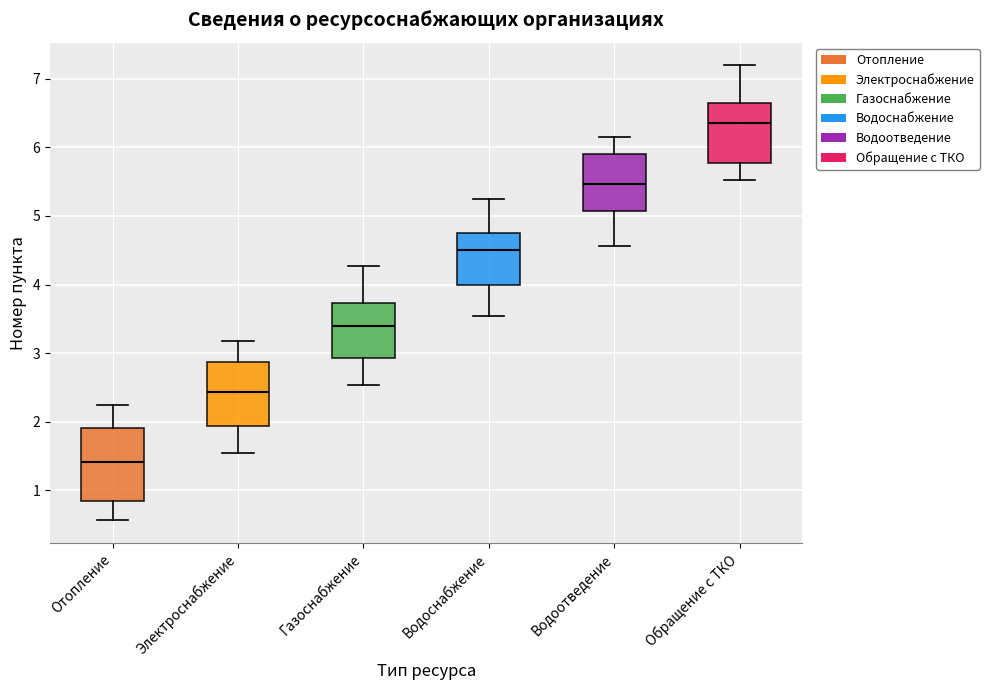

Which box's median line is the lowest?

Отопление